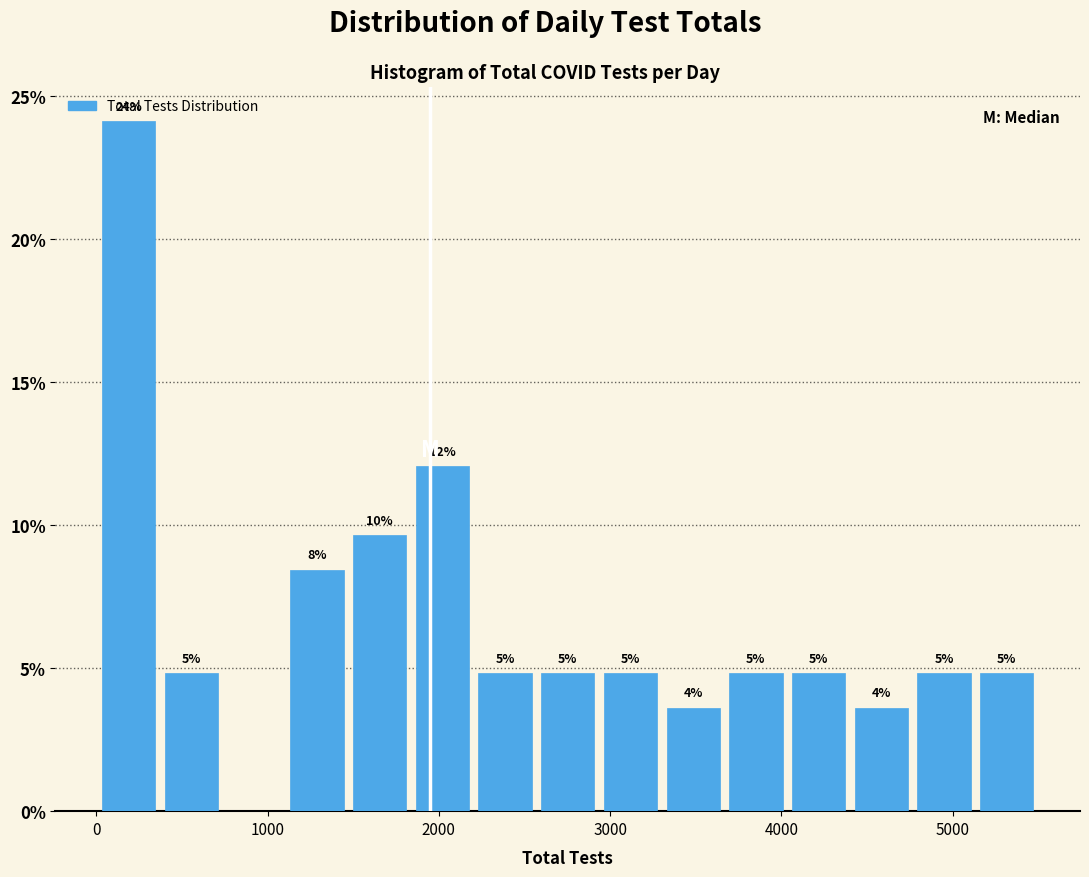

Read against the x-axis, roughly where is the centre of the tallest bar?

200